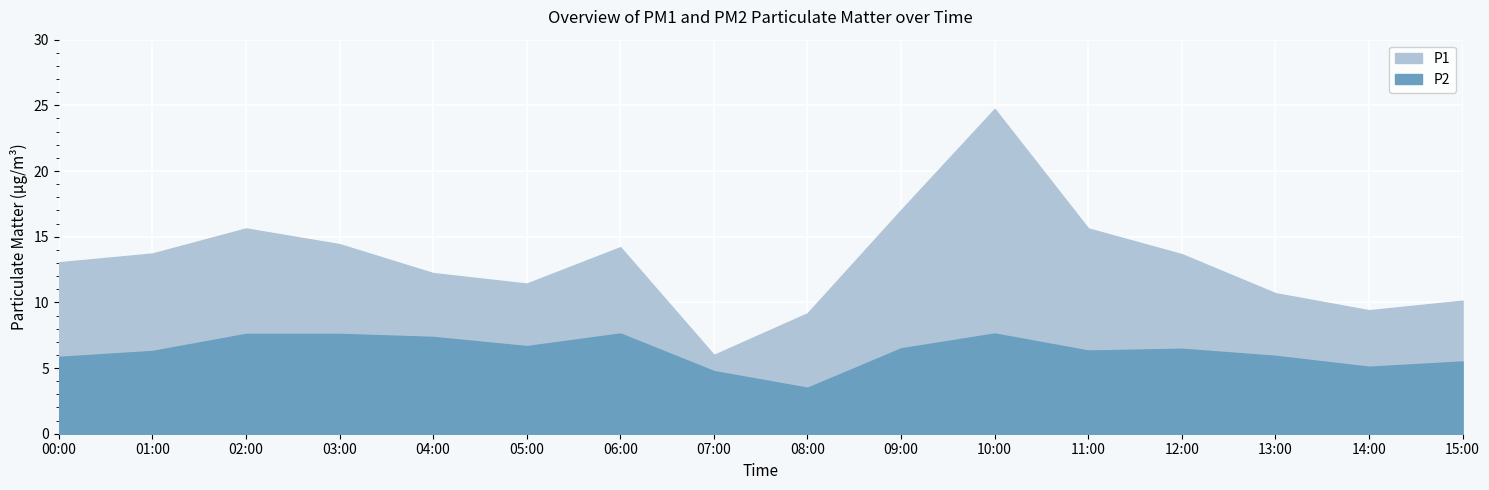

True or false: P1 and P2 intersect in this chart.

False